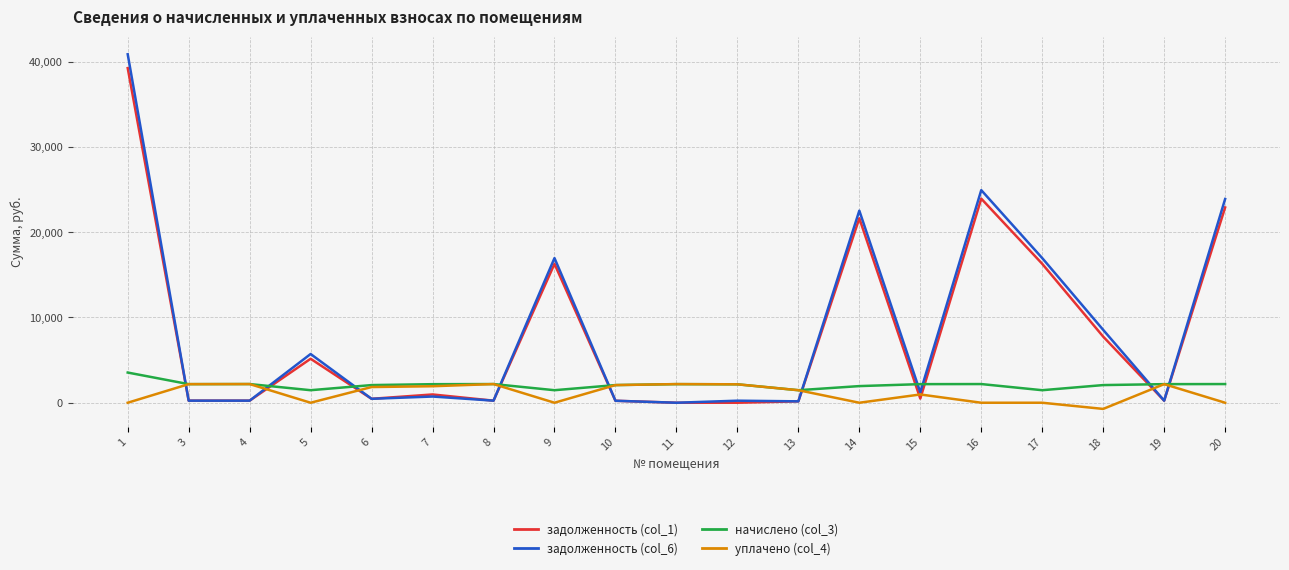

Which label corresponds to the largest value in the chart?

1